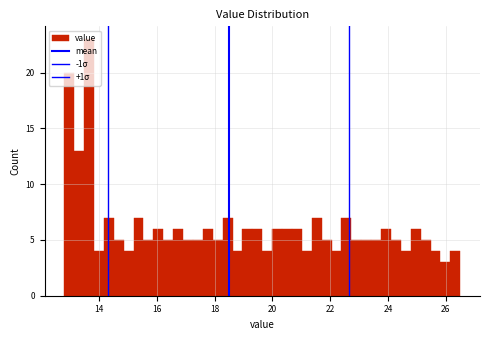

Around what value on the x-axis is the tallest bar? Give the approximate position of its centre, as read against the axis.

13.6